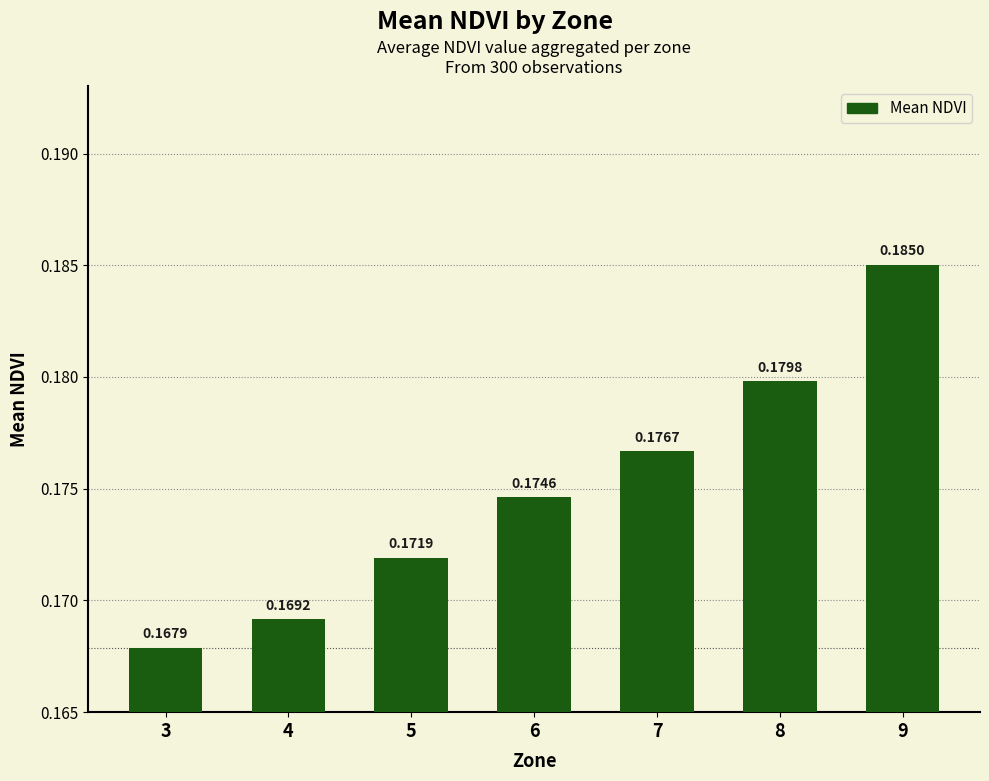

Which label corresponds to the smallest value in the chart?

3